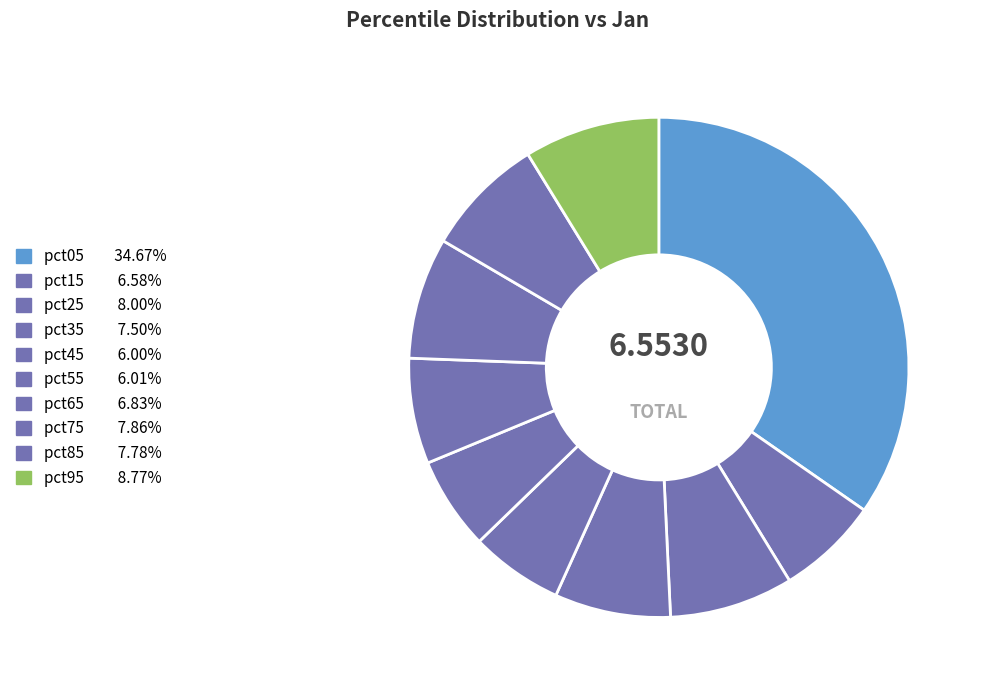

To the nearest percent, what is the difference between the largest and smallest slice percentages?

29%